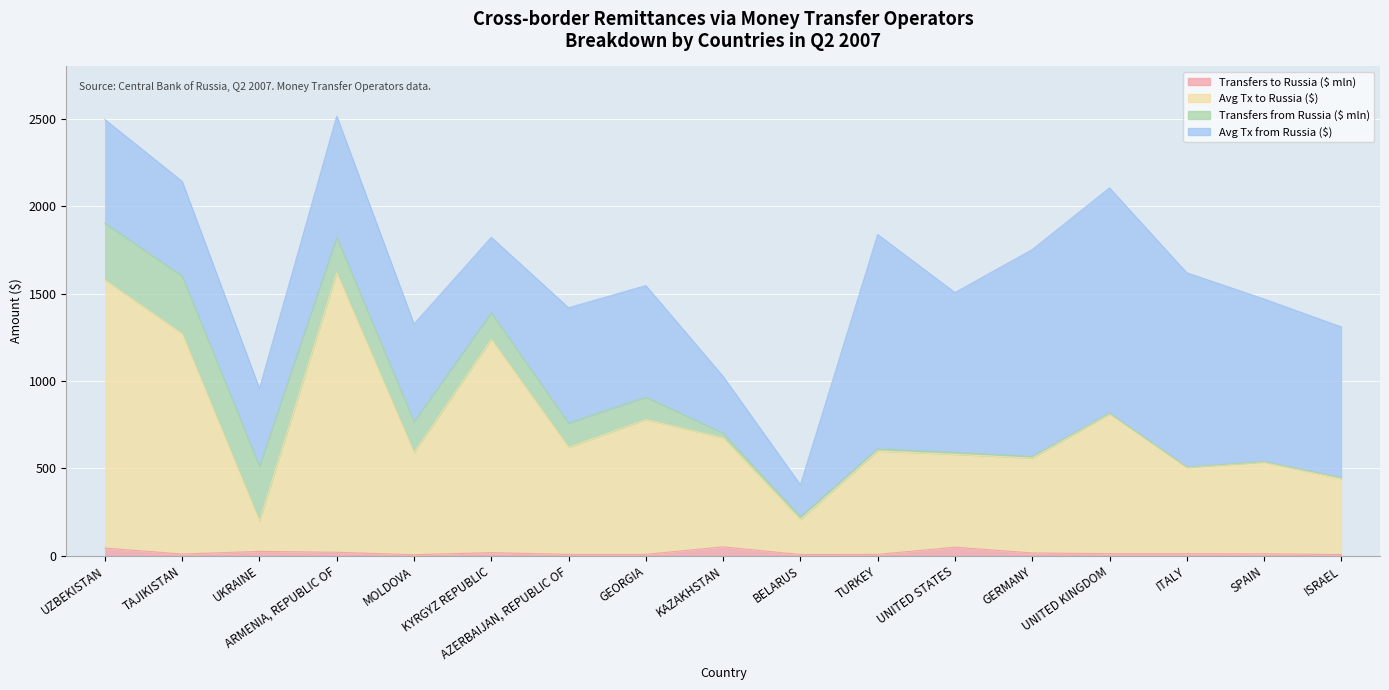

The Avg Tx to Russia ($) series shows 559 at GERMANY. True or false?

True